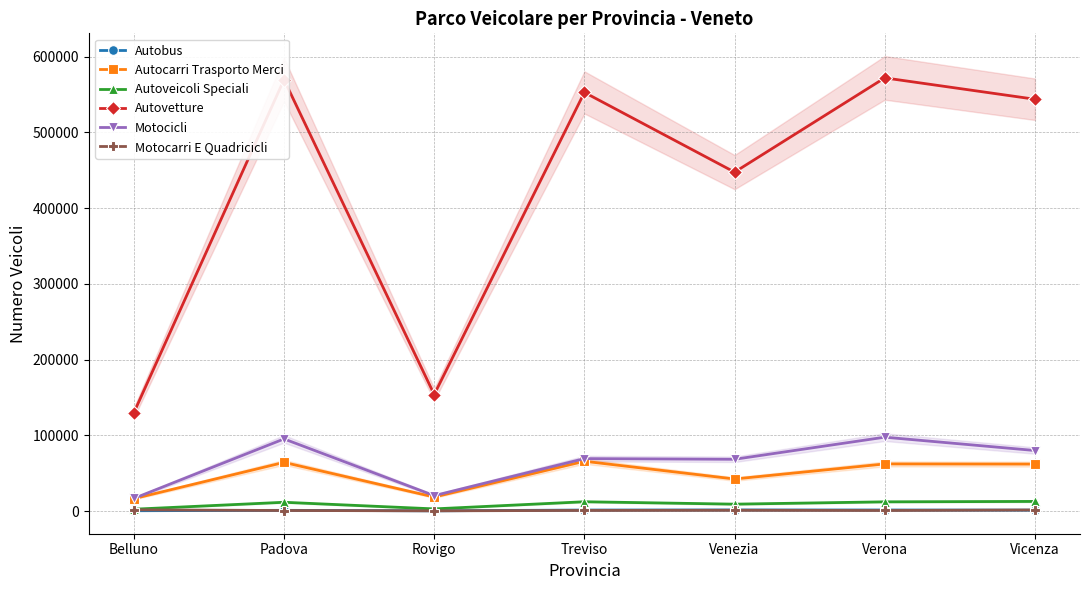

Is this an area chart (filled region under the line)?

No